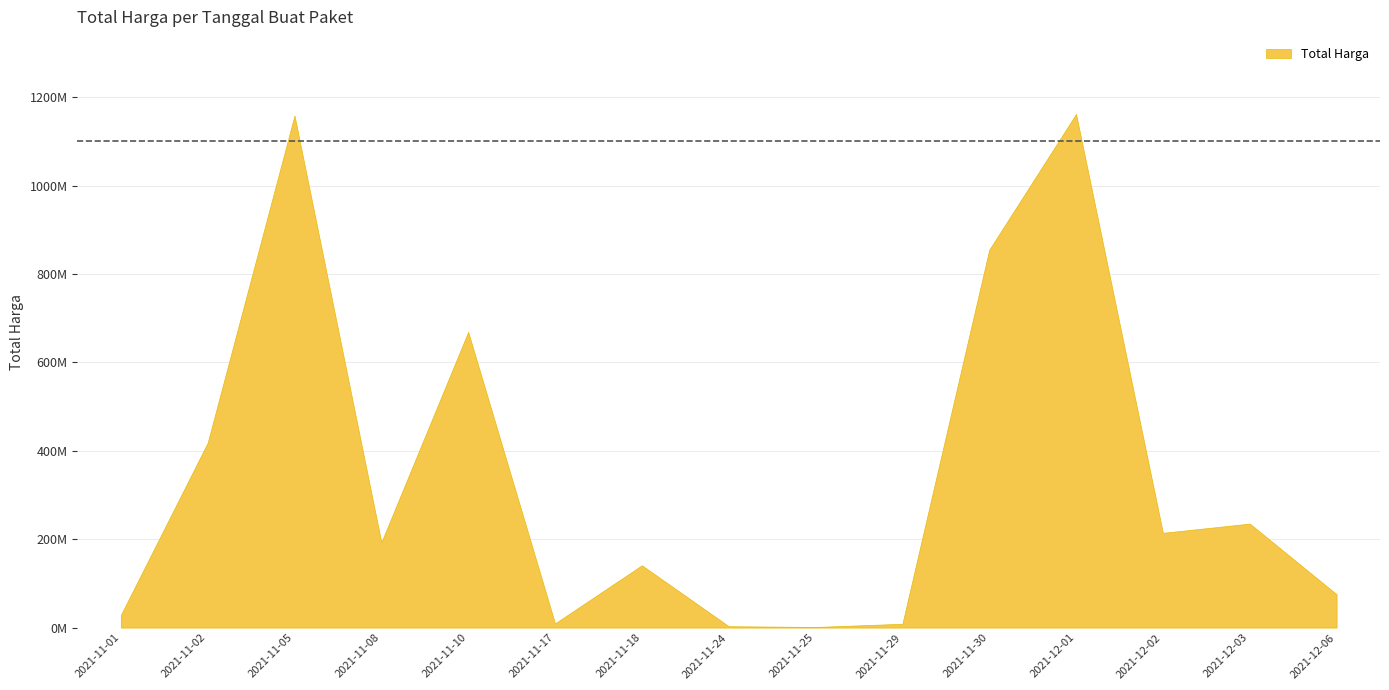

What is the difference between the maximum and minimum values?

1160772100